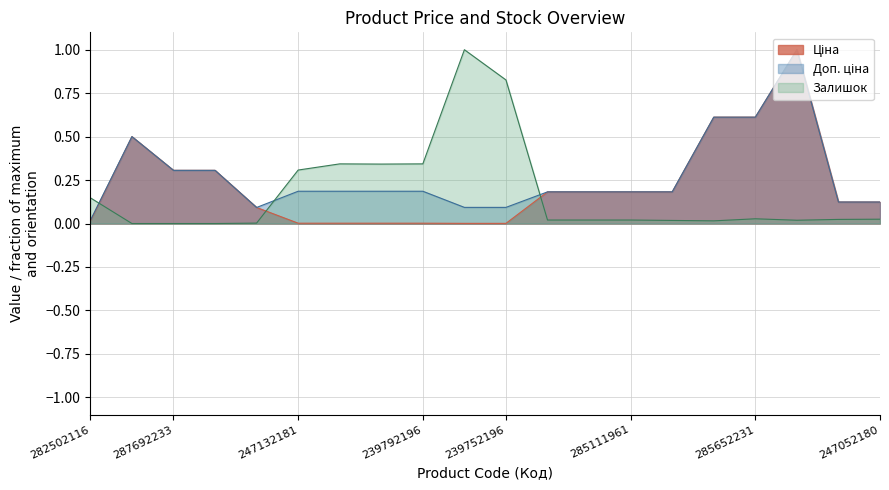

What is the sum of all Доп. ціна values?

5.4